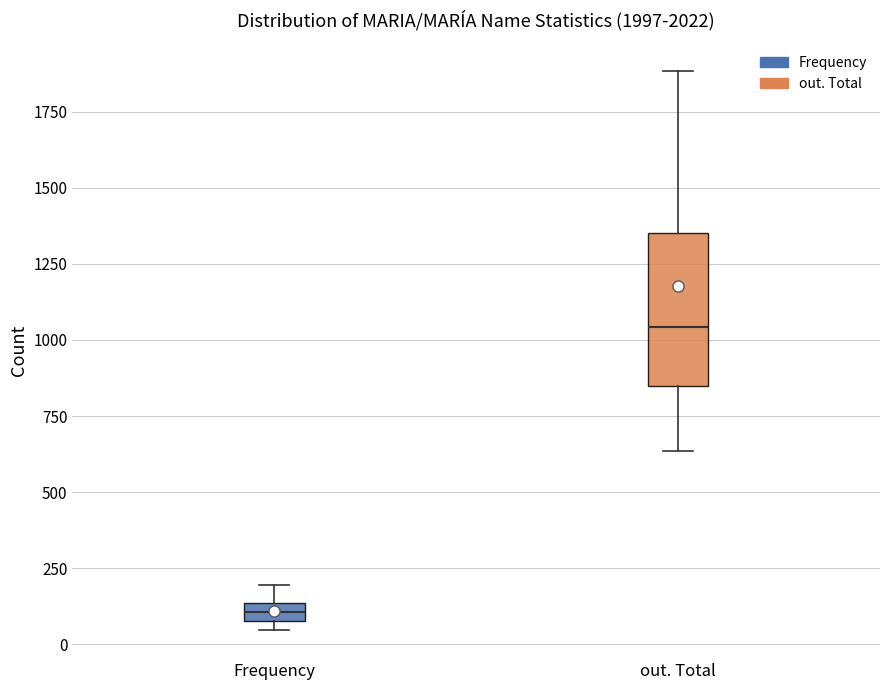

Which box has the highest median line?

out. Total